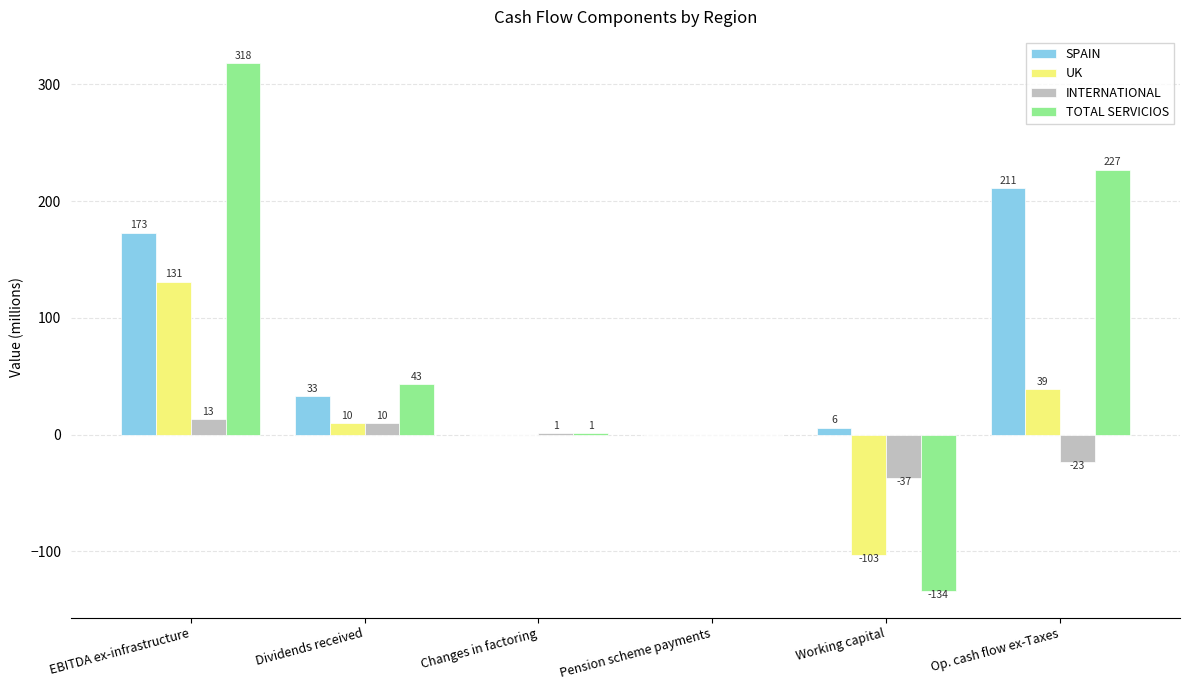

Is it true that SPAIN equals 0 at Pension scheme payments?

True